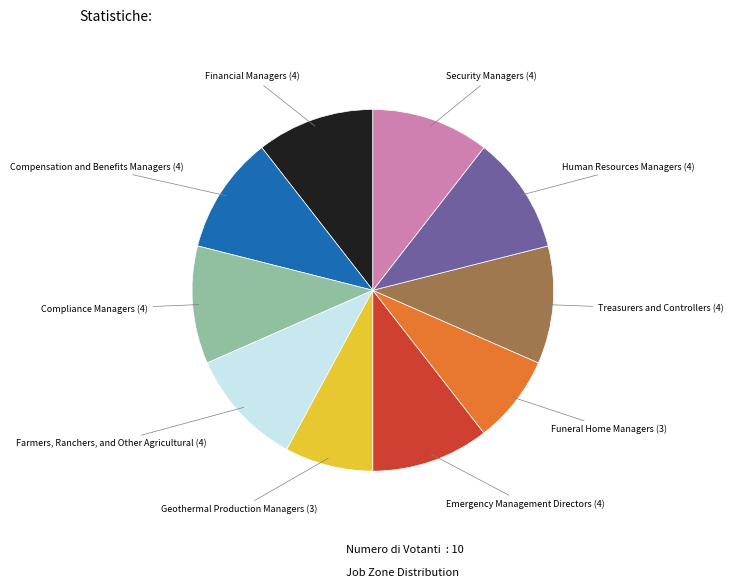

Is there any slice that represents more than half of the pie?

No